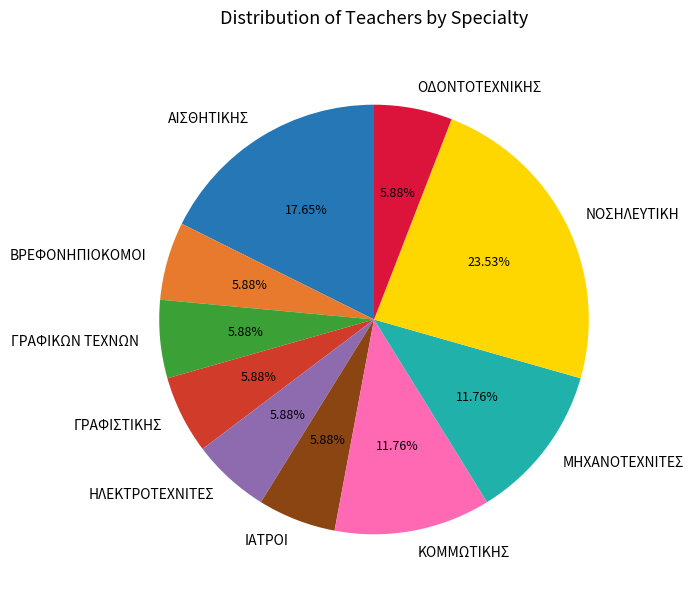

To the nearest percent, what percentage of the pie is ΜΗΧΑΝΟΤΕΧΝΙΤΕΣ?

12%